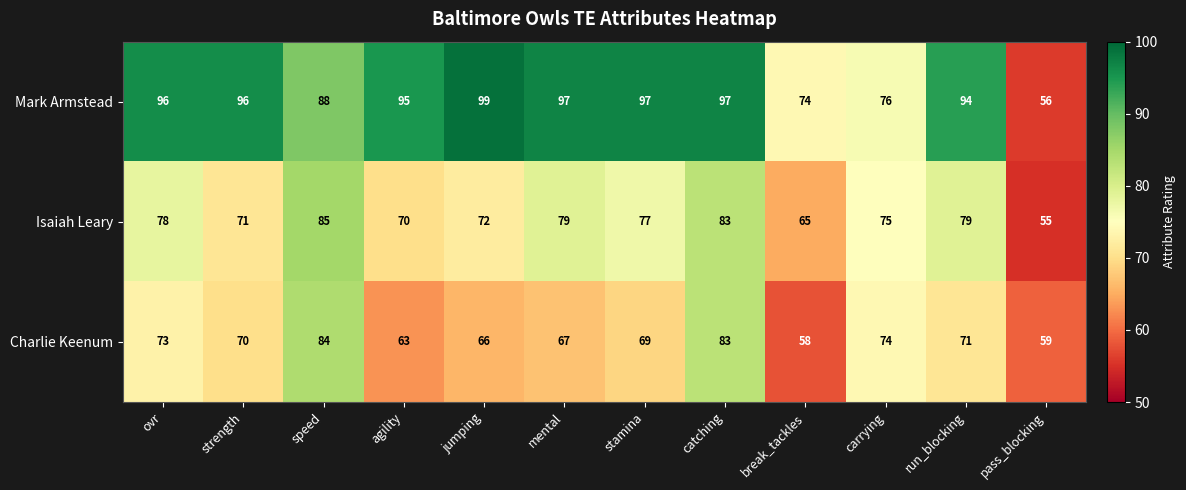

How many distinct data groups are displayed?

3